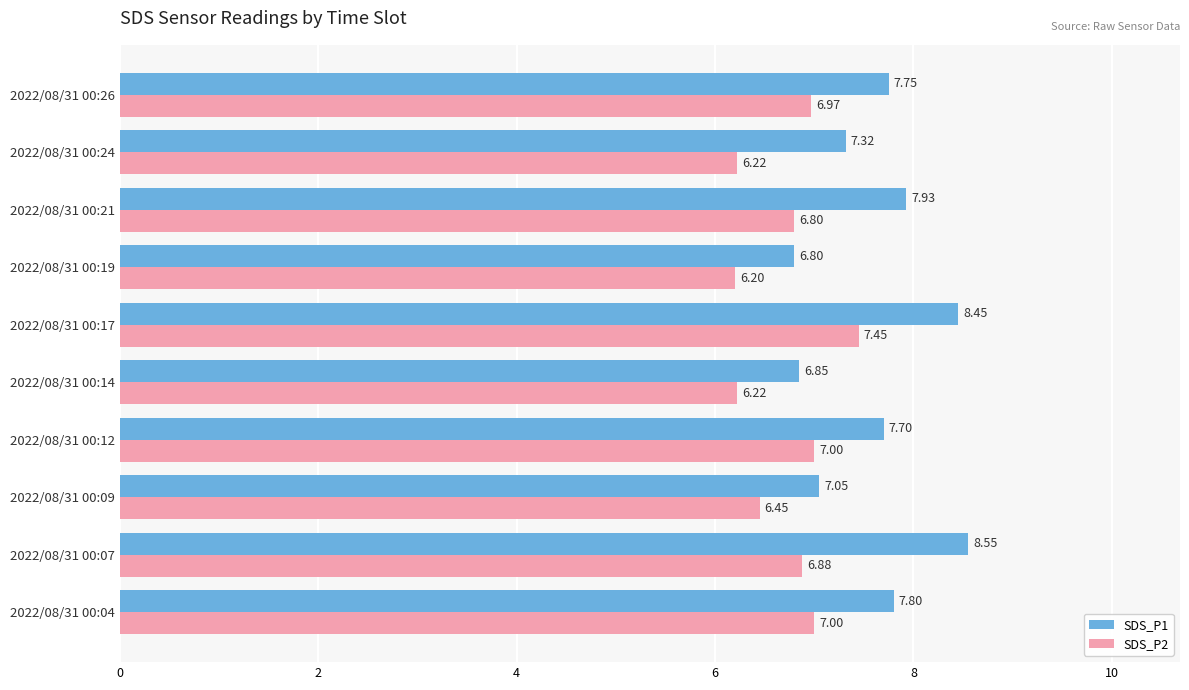

Which series has the largest total across all categories?

SDS_P1